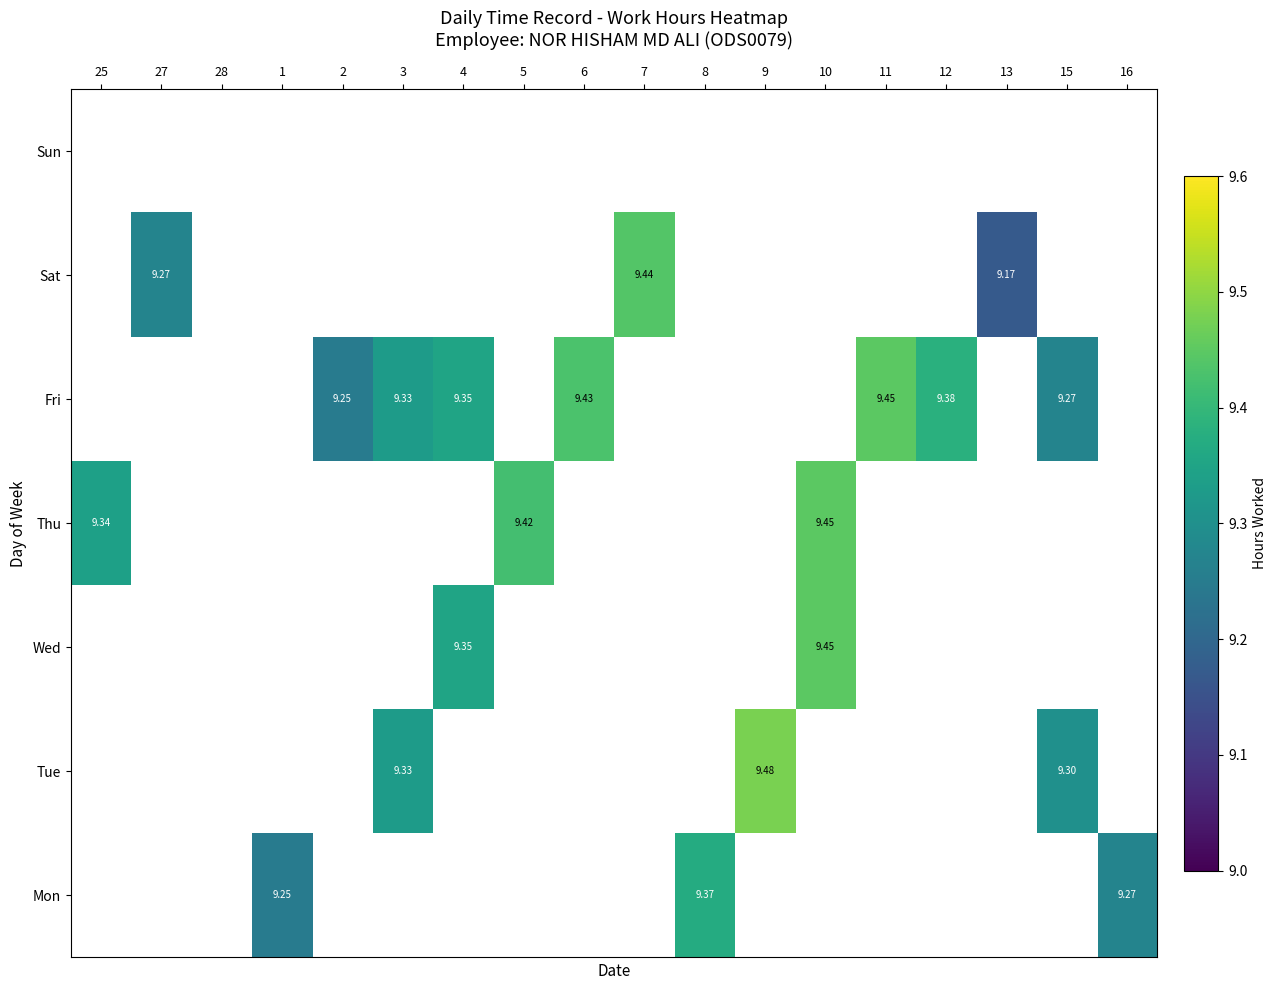

What is the minimum value shown in the chart?

9.2